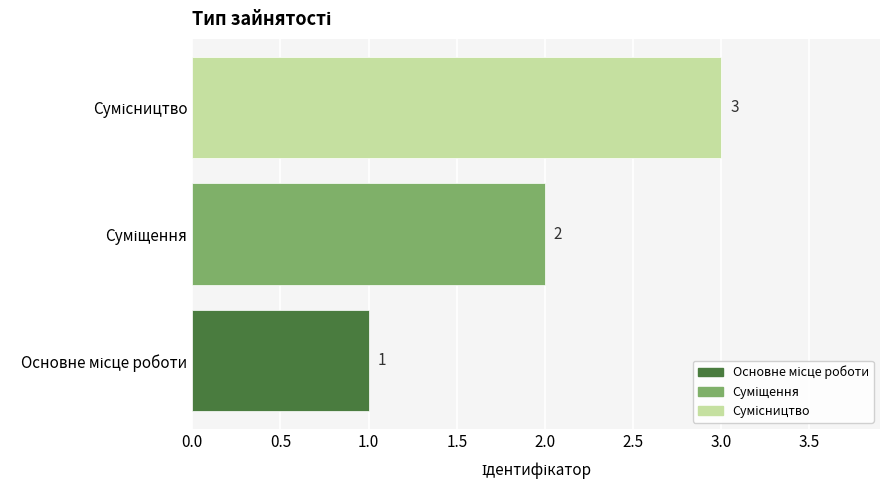

What is the greatest value displayed?

3